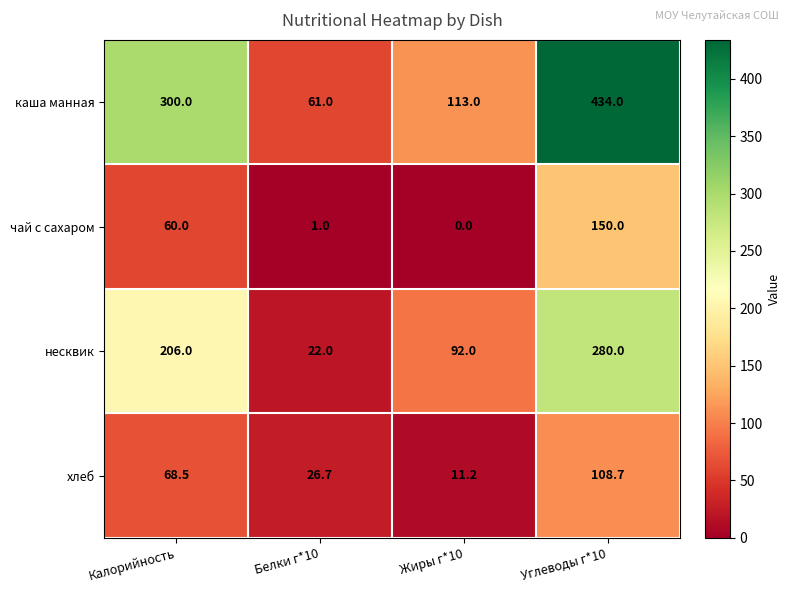

Count the number of categories in the chart.

4